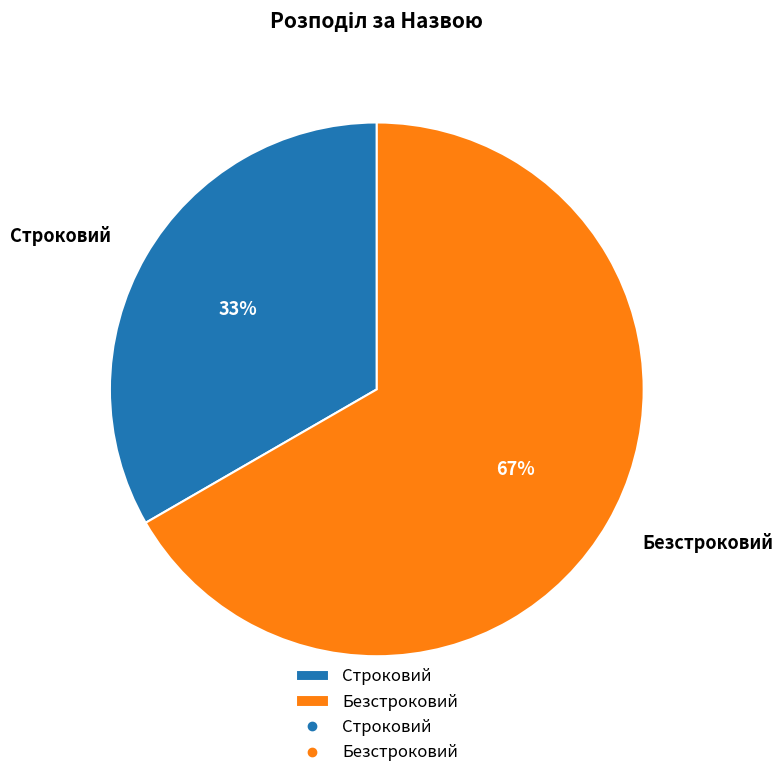

To the nearest percent, what is the combined percentage of Строковий and Безстроковий?

100%